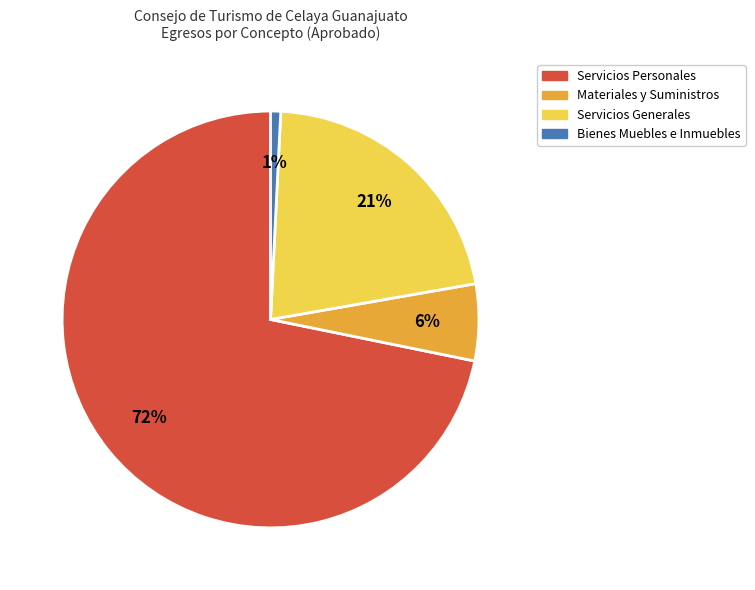

To the nearest percent, what is the combined percentage of Servicios Personales and Materiales y Suministros?

78%